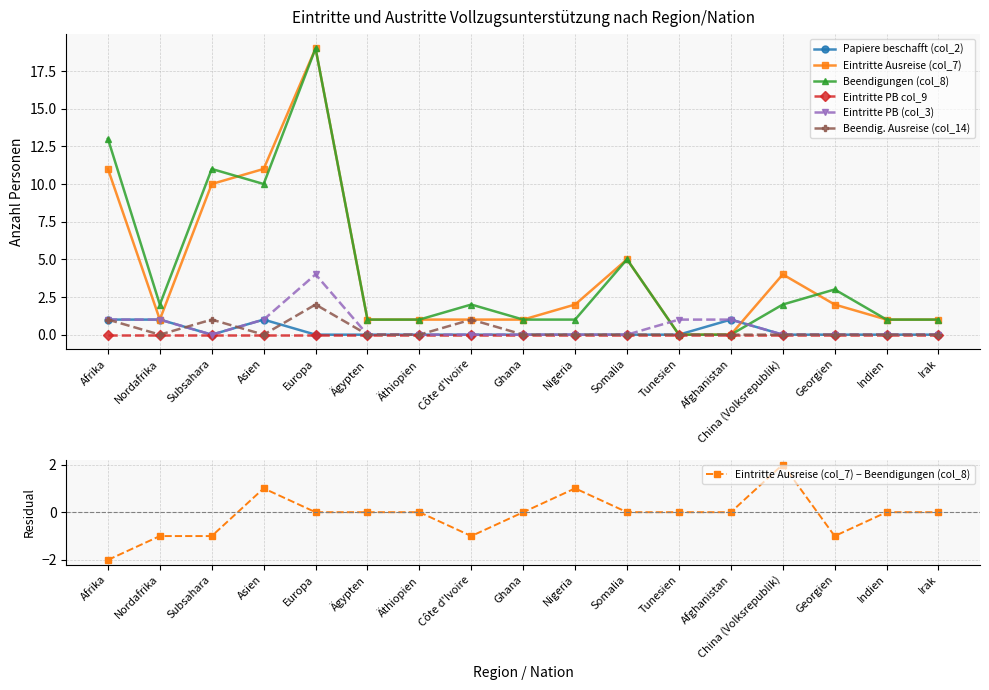

The Beendigungen (col_8) series shows 3 at China (Volksrepublik). True or false?

False